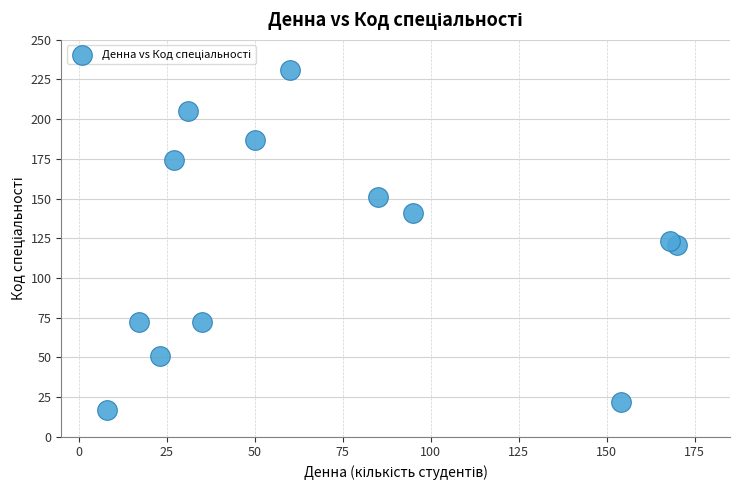

What is the range of X values (max minus min)?

162